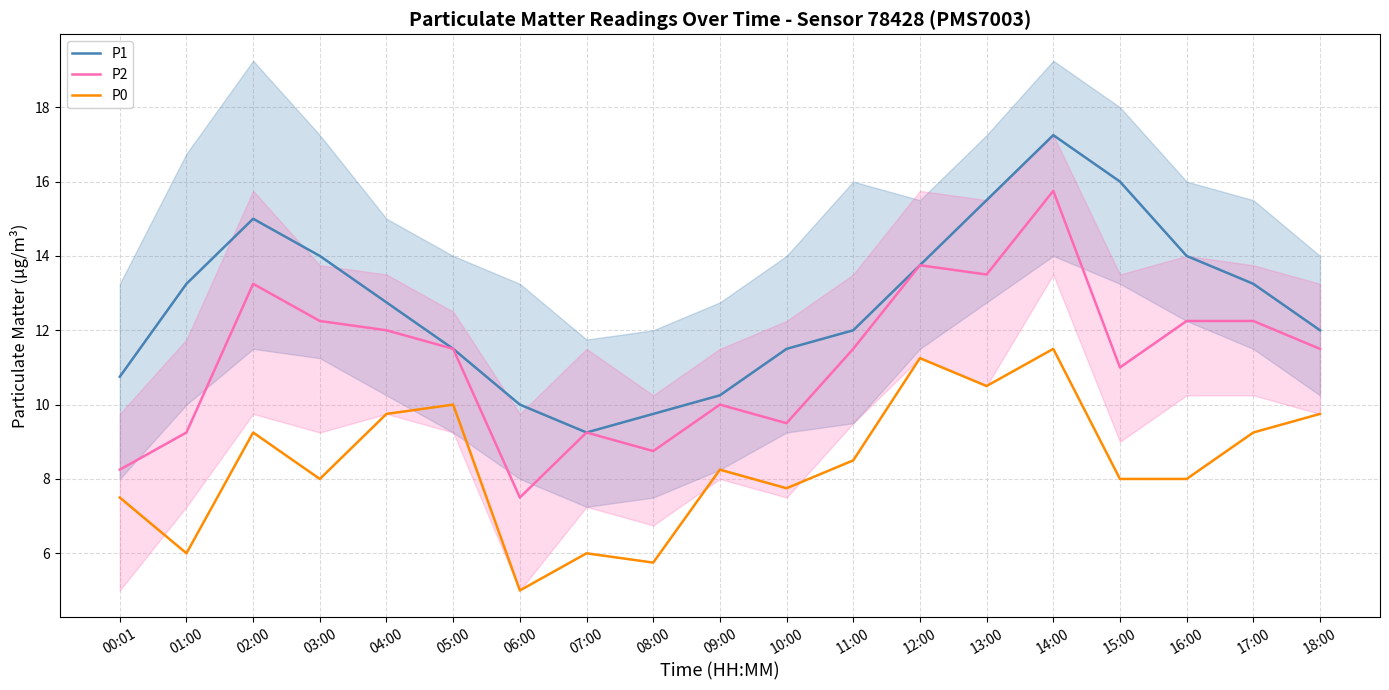

What is the difference between the highest and lowest values at 14:00?

5.8